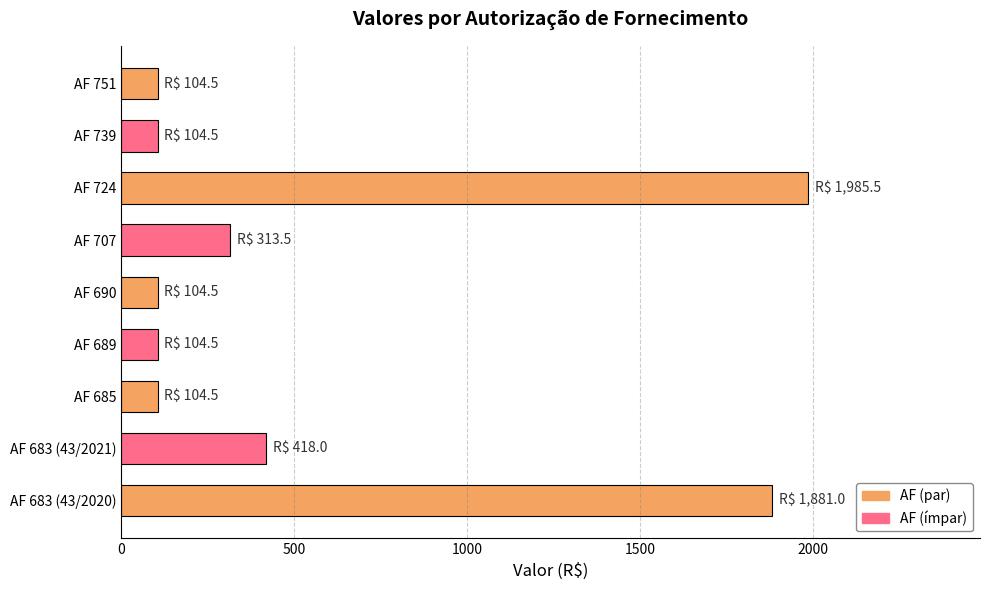

What value does the data have at AF 724?

1985.5